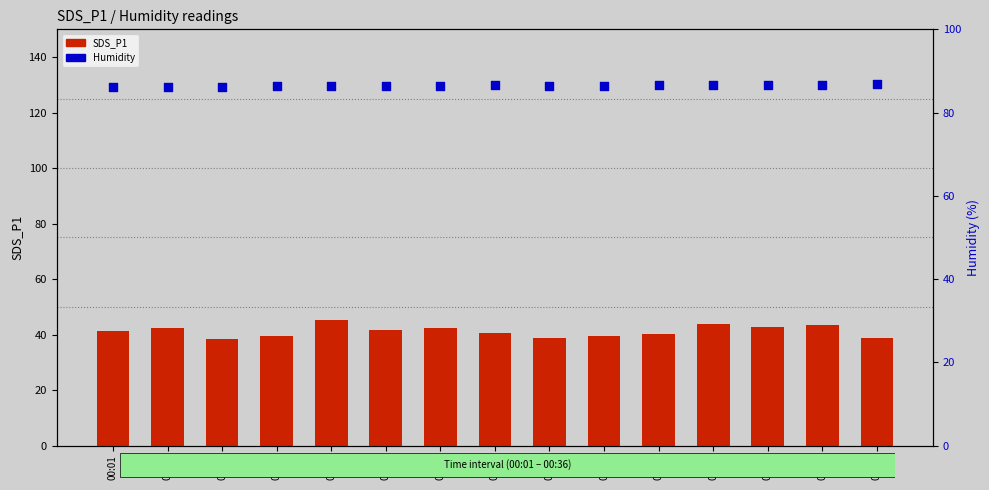

Which series has the largest Y range (max minus min)?

SDS_P1